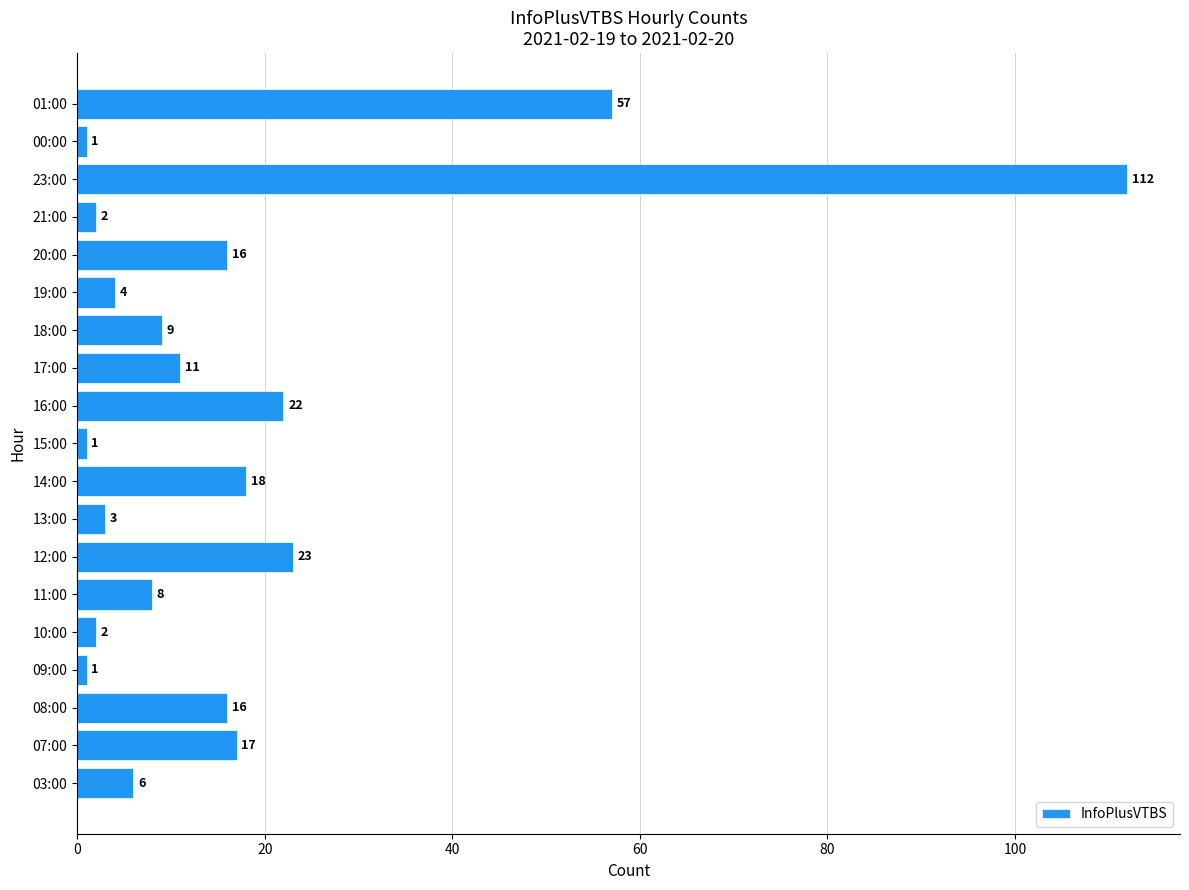

At which category does the chart reach its peak across all series?

23:00